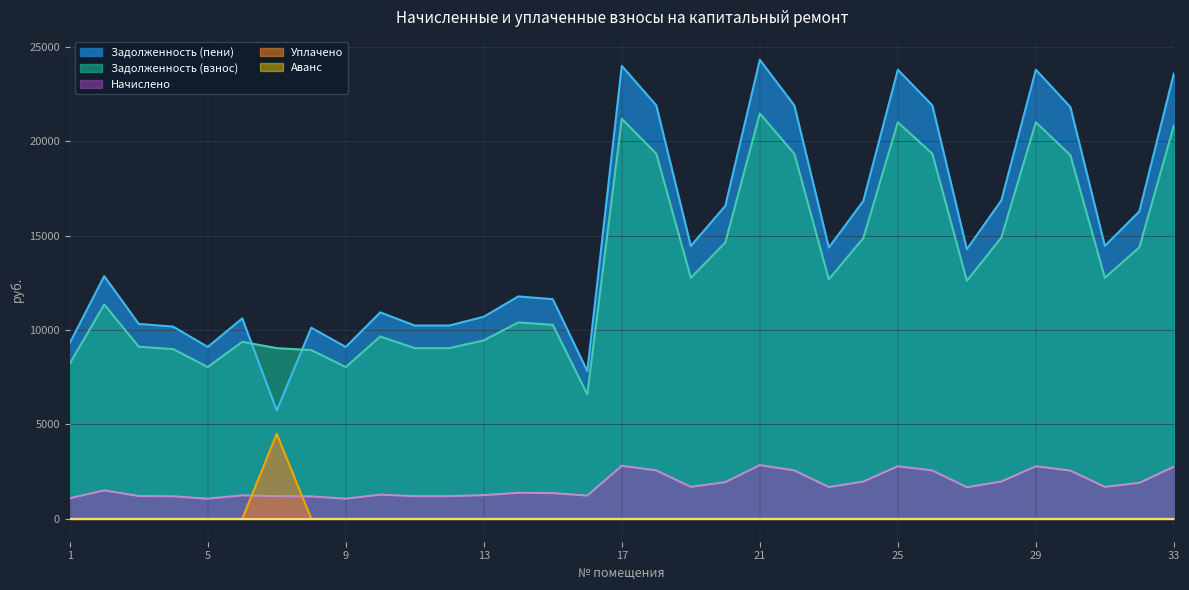

Which category has the highest value in the Задолженность (пени) series?

21